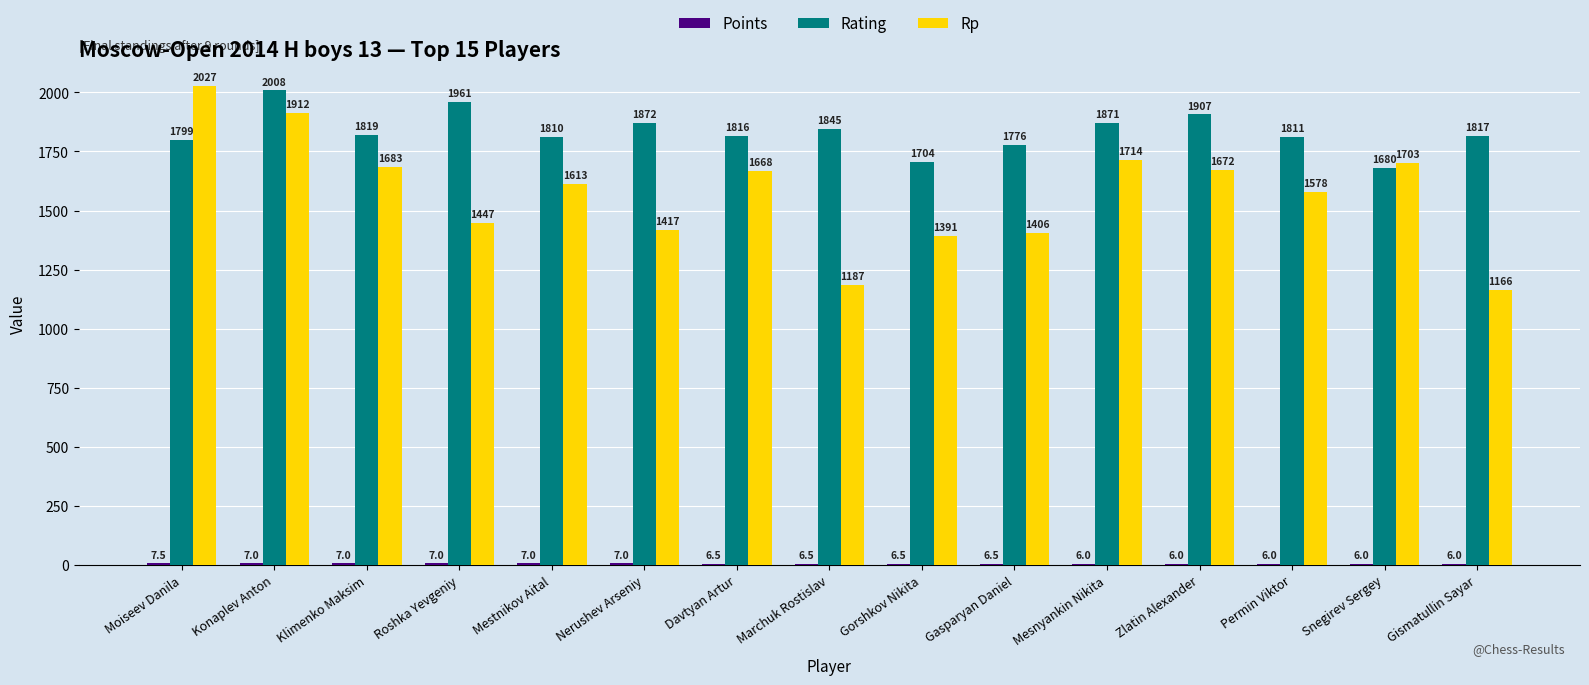

Which series has the largest total across all categories?

Rating